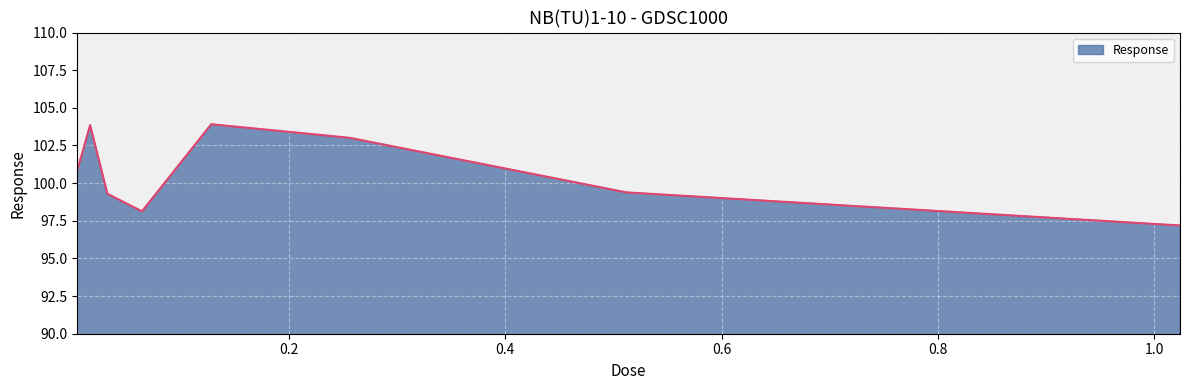

What is the smallest value displayed?

97.2